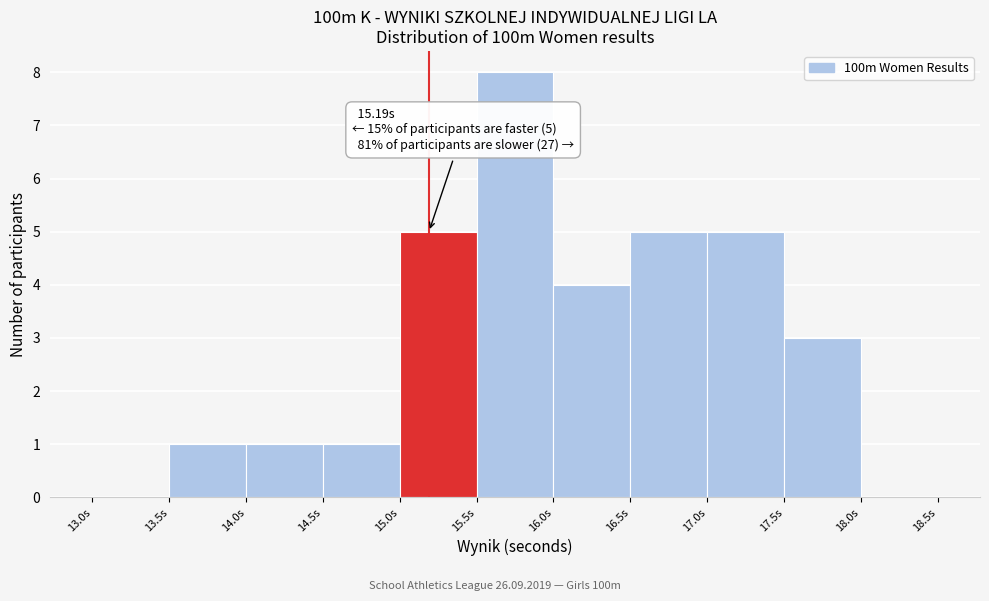

Which range on the x-axis has the tallest bar?

15.5 to 16.0